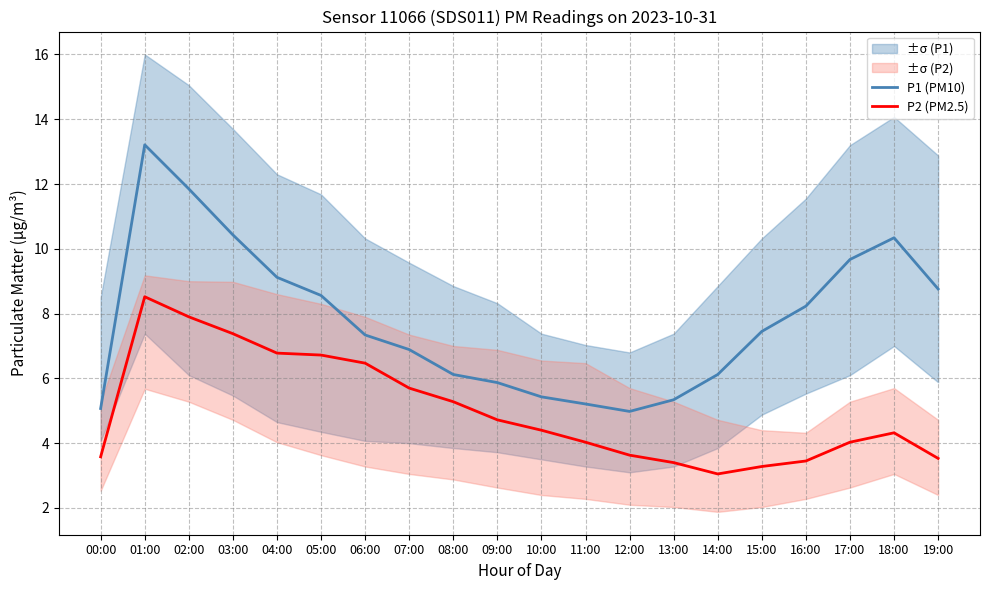

Count the number of data series in this chart.

2